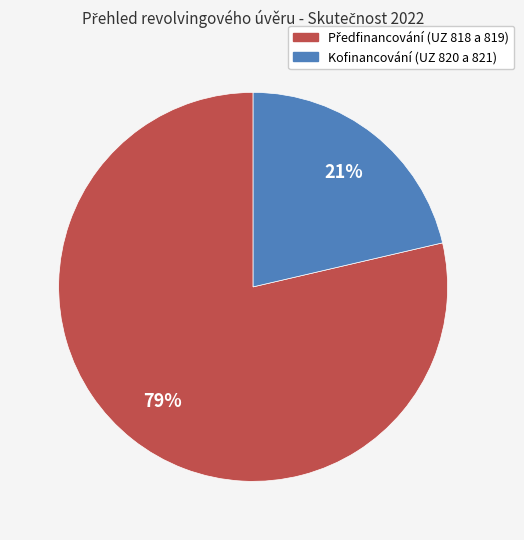

To the nearest percent, what is the average slice percentage?

50%